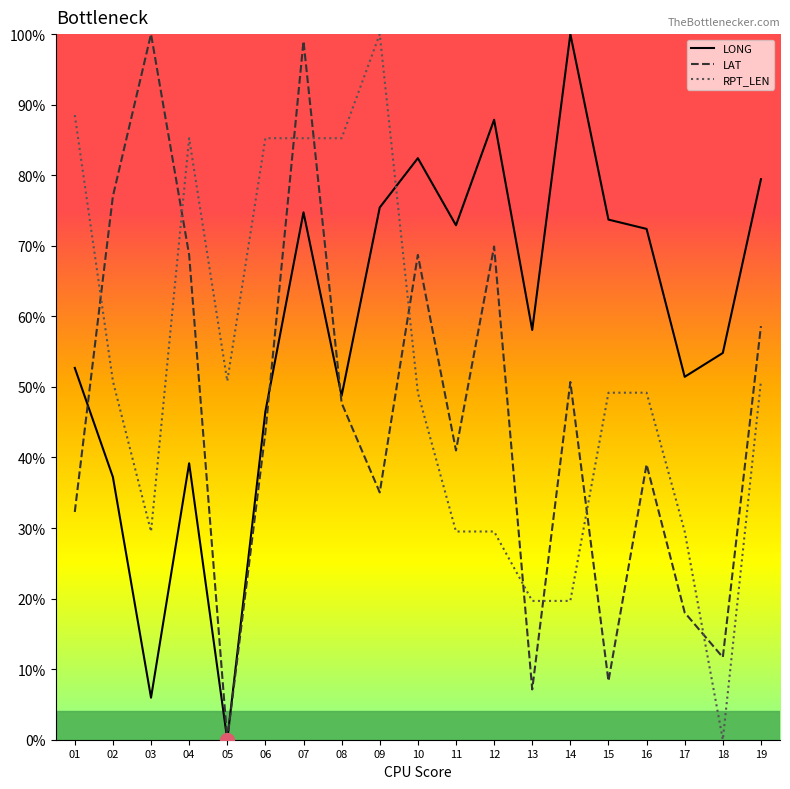

What are all the series names shown in the legend?

LONG, LAT, RPT_LEN